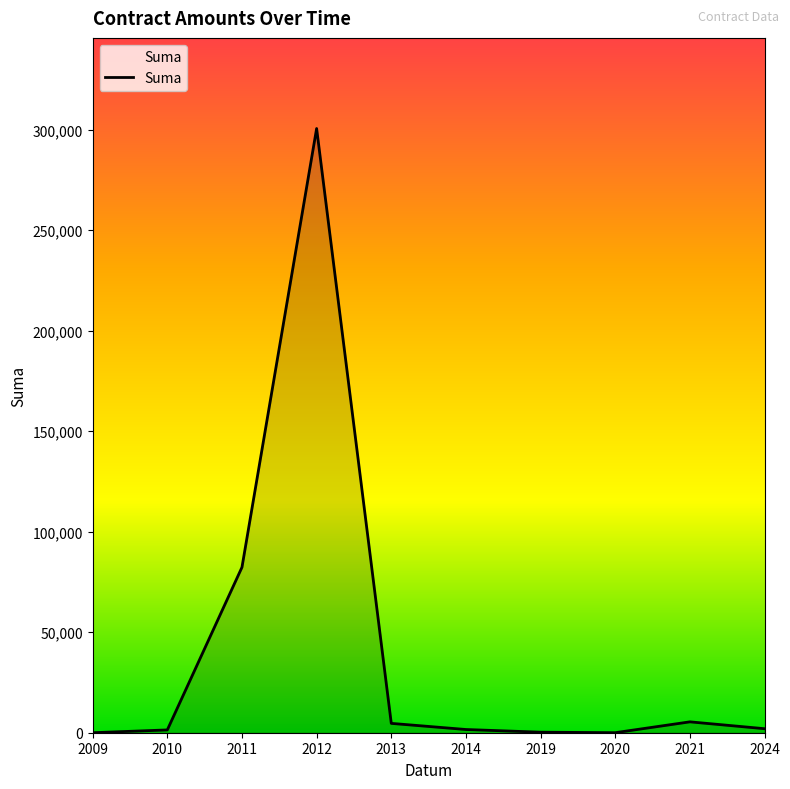

What is the sum of the values at 2010 and 2011?

83684.7